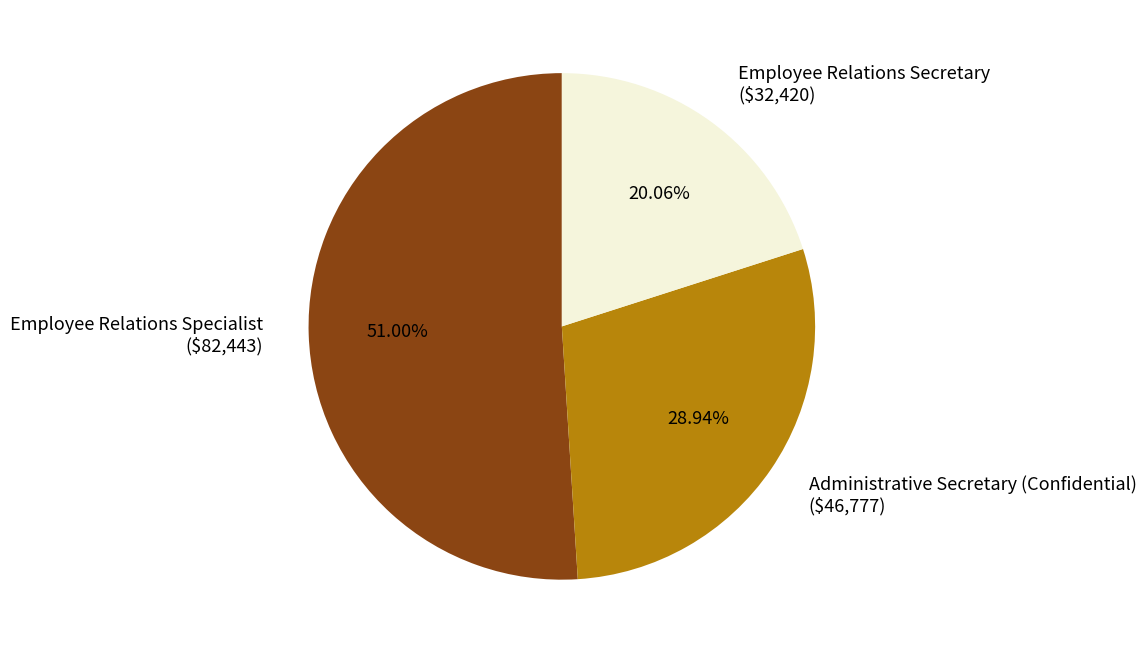

How many segments does this pie chart have?

3